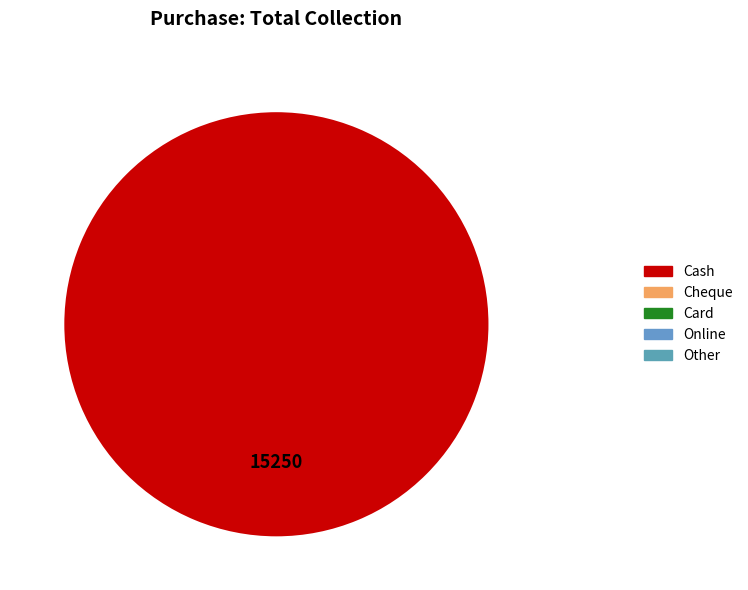

Is there any slice that represents more than half of the pie?

Yes